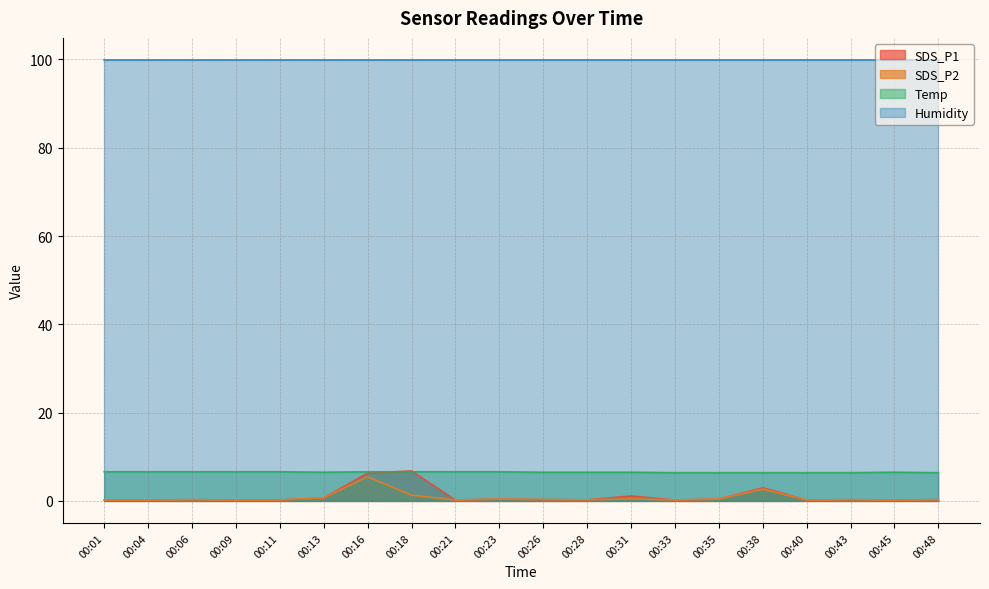

At which category does Temp reach its first local peak?

00:45